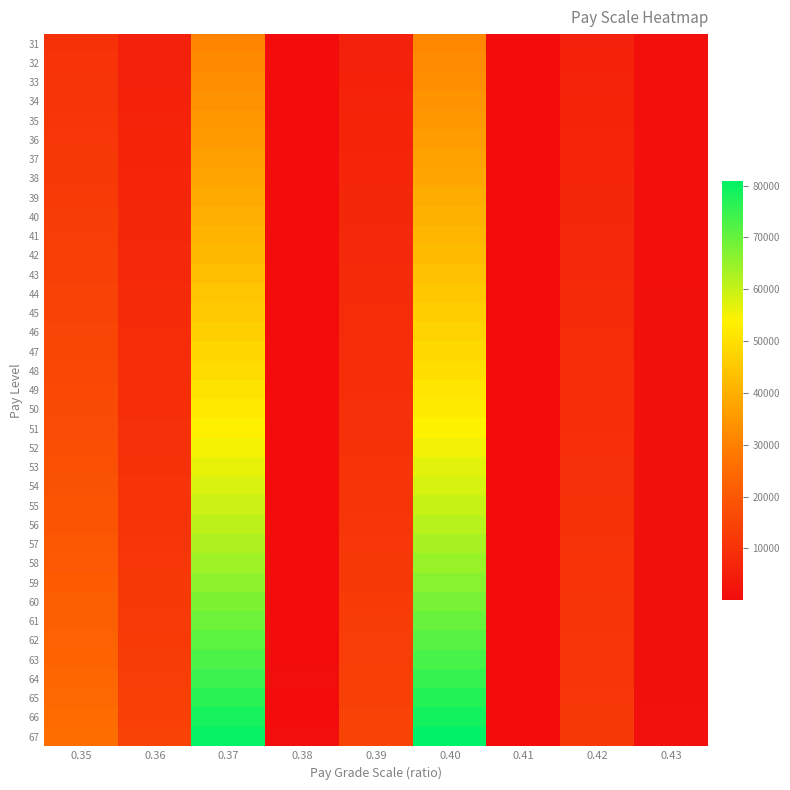

Reading right to left, extract all data points from this chart.

31: 0.43=824	0.42=5809	0.41=163	0.40=31460	0.39=5652	0.38=320	0.37=31140	0.36=5495	0.35=9945
32: 0.43=845	0.42=5976	0.41=146	0.40=32340	0.39=5814	0.38=307	0.37=32033	0.36=5653	0.35=10230
33: 0.43=867	0.42=6142	0.41=129	0.40=33220	0.39=5976	0.38=295	0.37=32925	0.36=5810	0.35=10515
34: 0.43=888	0.42=6308	0.41=182	0.40=34170	0.39=6137	0.38=352	0.37=33818	0.36=5968	0.35=10800
35: 0.43=907	0.42=6474	0.41=155	0.40=35120	0.39=6308	0.38=330	0.37=34790	0.36=6139	0.35=11111
36: 0.43=926	0.42=6640	0.41=128	0.40=36070	0.39=6491	0.38=308	0.37=35762	0.36=6311	0.35=11421
37: 0.43=945	0.42=6806	0.41=182	0.40=37100	0.39=6667	0.38=367	0.37=36733	0.36=6482	0.35=11731
38: 0.43=961	0.42=6972	0.41=155	0.40=38130	0.39=6858	0.38=345	0.37=37785	0.36=6668	0.35=12067
39: 0.43=978	0.42=7138	0.41=128	0.40=39160	0.39=7049	0.38=324	0.37=38836	0.36=6853	0.35=12403
40: 0.43=995	0.42=7304	0.41=182	0.40=40270	0.39=7240	0.38=383	0.37=39887	0.36=7039	0.35=12738
41: 0.43=1008	0.42=7470	0.41=155	0.40=41380	0.39=7445	0.38=362	0.37=41018	0.36=7238	0.35=13100
42: 0.43=1021	0.42=7636	0.41=129	0.40=42490	0.39=7650	0.38=341	0.37=42149	0.36=7438	0.35=13461
43: 0.43=1035	0.42=7802	0.41=183	0.40=43680	0.39=7855	0.38=401	0.37=43279	0.36=7637	0.35=13822
44: 0.43=1047	0.42=7968	0.41=157	0.40=44870	0.39=8075	0.38=381	0.37=44489	0.36=7851	0.35=14208
45: 0.43=1059	0.42=8134	0.41=132	0.40=46060	0.39=8294	0.38=362	0.37=45698	0.36=8064	0.35=14594
46: 0.43=1069	0.42=8300	0.41=185	0.40=47330	0.39=8514	0.38=421	0.37=46909	0.36=8278	0.35=14981
47: 0.43=1088	0.42=8466	0.41=159	0.40=48600	0.39=8748	0.38=402	0.37=48198	0.36=8505	0.35=15393
48: 0.43=1107	0.42=8632	0.41=134	0.40=49870	0.39=8982	0.38=383	0.37=49487	0.36=8733	0.35=15804
49: 0.43=1126	0.42=8798	0.41=198	0.40=51230	0.39=9216	0.38=454	0.37=50776	0.36=8960	0.35=16216
50: 0.43=1142	0.42=8964	0.41=163	0.40=52590	0.39=9468	0.38=426	0.37=52164	0.36=9205	0.35=16659
51: 0.43=1157	0.42=9130	0.41=127	0.40=53950	0.39=9720	0.38=397	0.37=53553	0.36=9450	0.35=17103
52: 0.43=1173	0.42=9296	0.41=192	0.40=55410	0.39=9972	0.38=469	0.37=54941	0.36=9695	0.35=17546
53: 0.43=1185	0.42=9462	0.41=157	0.40=56870	0.39=10242	0.38=441	0.37=56429	0.36=9958	0.35=18021
54: 0.43=1198	0.42=9628	0.41=122	0.40=58330	0.39=10512	0.38=414	0.37=57916	0.36=10220	0.35=18496
55: 0.43=1209	0.42=9794	0.41=186	0.40=59890	0.39=10782	0.38=485	0.37=59405	0.36=10483	0.35=18972
56: 0.43=1219	0.42=9960	0.41=152	0.40=61450	0.39=11070	0.38=459	0.37=60991	0.36=10763	0.35=19478
57: 0.43=1228	0.42=10126	0.41=117	0.40=63010	0.39=11358	0.38=432	0.37=62578	0.36=11043	0.35=19985
58: 0.43=1237	0.42=10292	0.41=182	0.40=64670	0.39=11646	0.38=505	0.37=64165	0.36=11323	0.35=20492
59: 0.43=1244	0.42=10458	0.41=148	0.40=66330	0.39=11952	0.38=480	0.37=65850	0.36=11620	0.35=21030
60: 0.43=1249	0.42=10624	0.41=113	0.40=67990	0.39=12258	0.38=453	0.37=67537	0.36=11918	0.35=21569
61: 0.43=1256	0.42=10790	0.41=179	0.40=69750	0.39=12564	0.38=528	0.37=69222	0.36=12215	0.35=22107
62: 0.43=1279	0.42=10956	0.41=145	0.40=71510	0.39=12888	0.38=503	0.37=71007	0.36=12530	0.35=22677
63: 0.43=1302	0.42=11122	0.41=111	0.40=73270	0.39=13212	0.38=478	0.37=72792	0.36=12845	0.35=23247
64: 0.43=1325	0.42=11288	0.41=197	0.40=75150	0.39=13536	0.38=573	0.37=74577	0.36=13160	0.35=23817
65: 0.43=1343	0.42=11454	0.41=143	0.40=77030	0.39=13885	0.38=528	0.37=76502	0.36=13500	0.35=24432
66: 0.43=1362	0.42=11620	0.41=90	0.40=78910	0.39=14234	0.38=485	0.37=78425	0.36=13839	0.35=25046
67: 0.43=1380	0.42=11786	0.41=175	0.40=80930	0.39=14584	0.38=580	0.37=80350	0.36=14179	0.35=25661